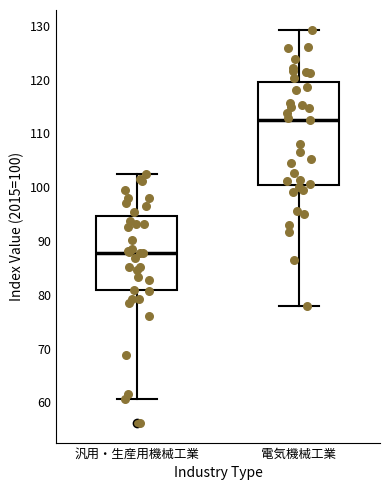

Comparing the boxes themselves (not the whiskers), which one is the tallest?

電気機械工業